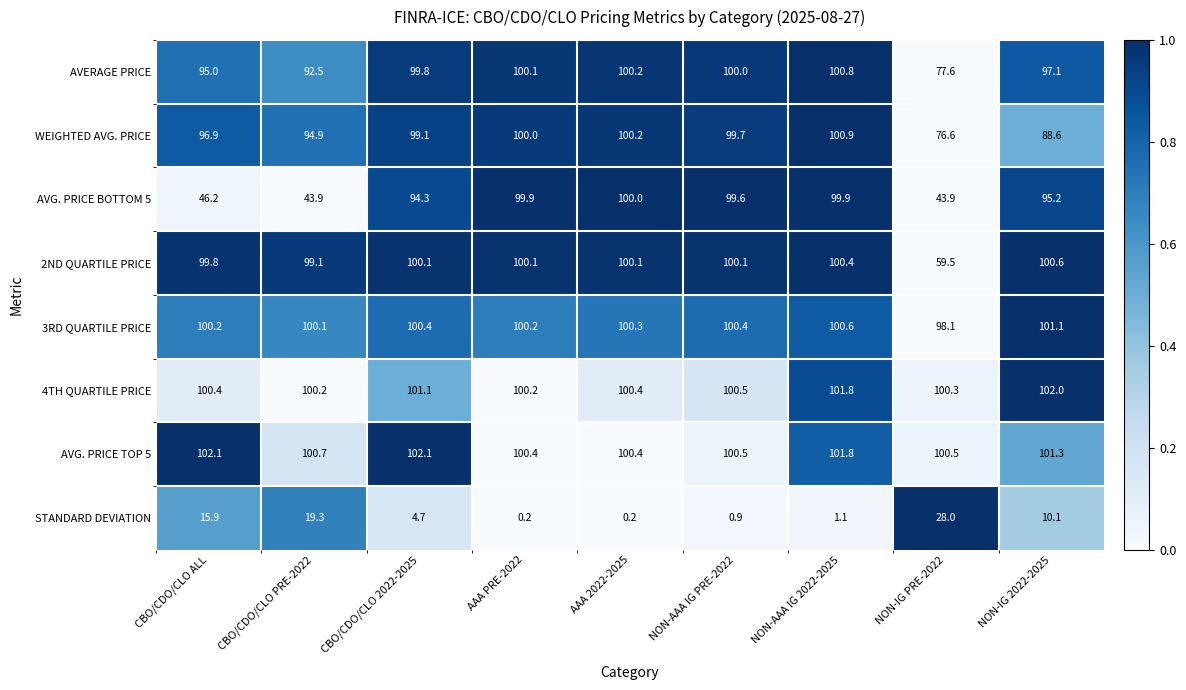

Which series has the widest spread of values?

AVG. PRICE BOTTOM 5